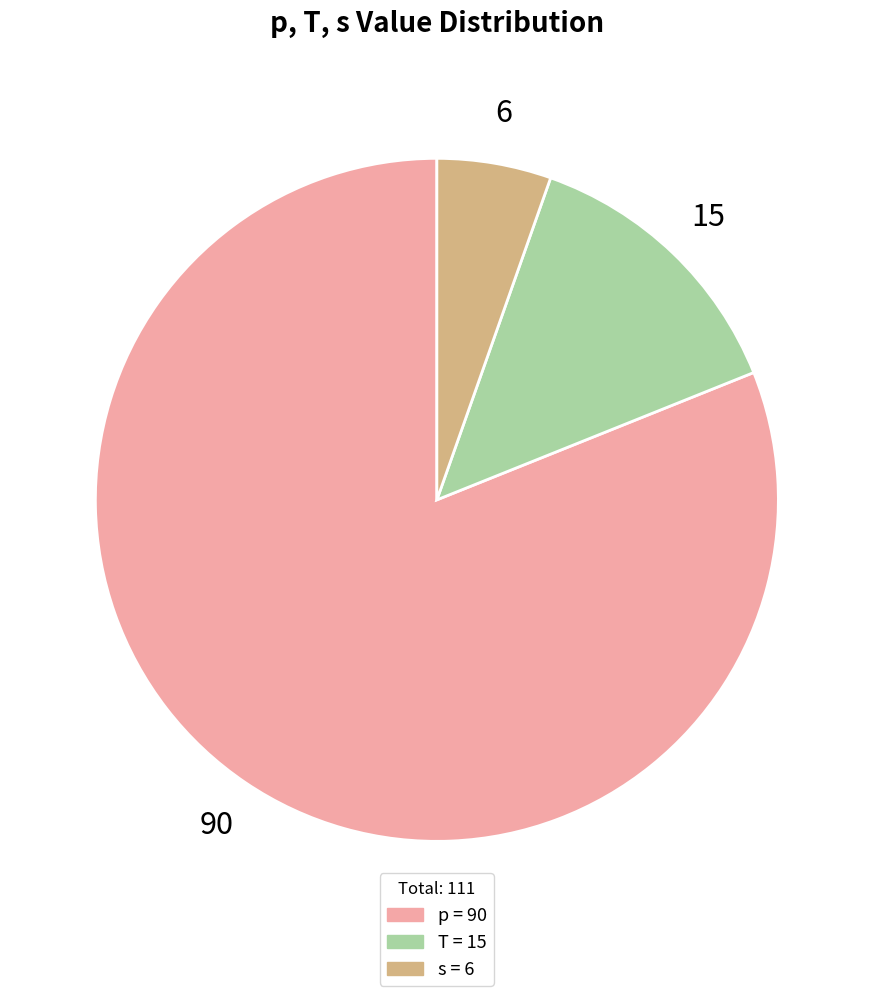

Which category has the smallest portion of the pie?

s